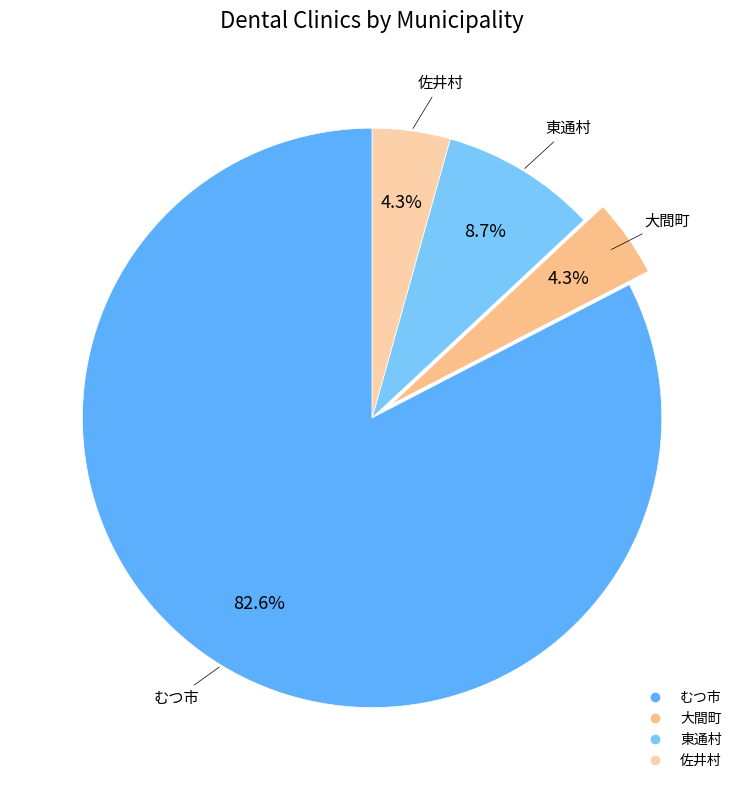

What portion of the pie excludes 東通村?

91.3%